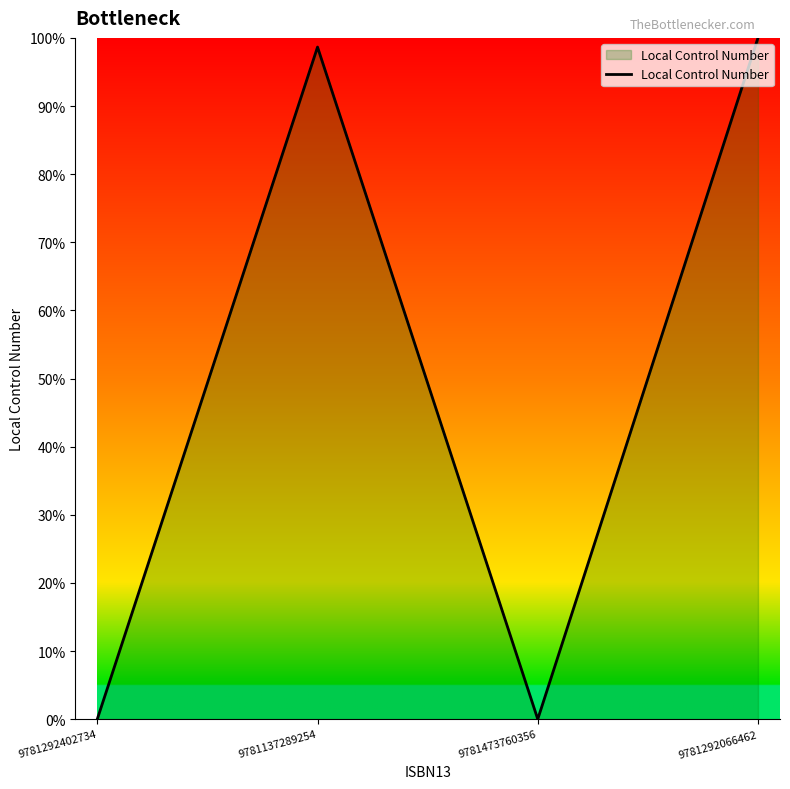

Reading left to right, what are all the values shown in this chart?

9781292402734=0.0	9781137289254=1.0	9781473760356=0.0	9781292066462=1.0